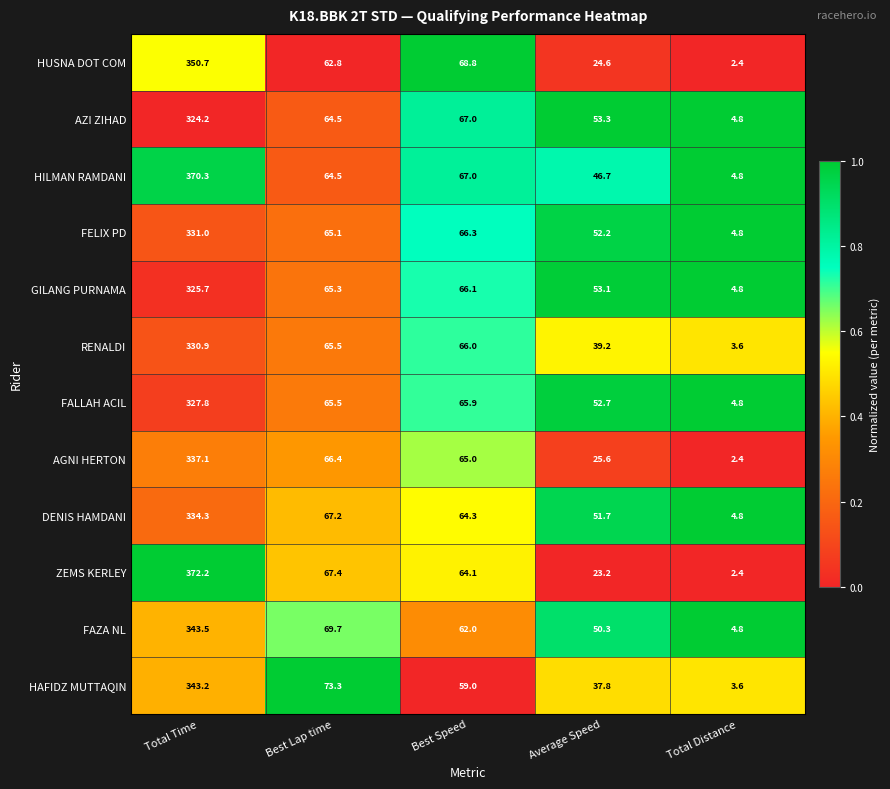

Which category has the lowest value across all series?

Total Distance